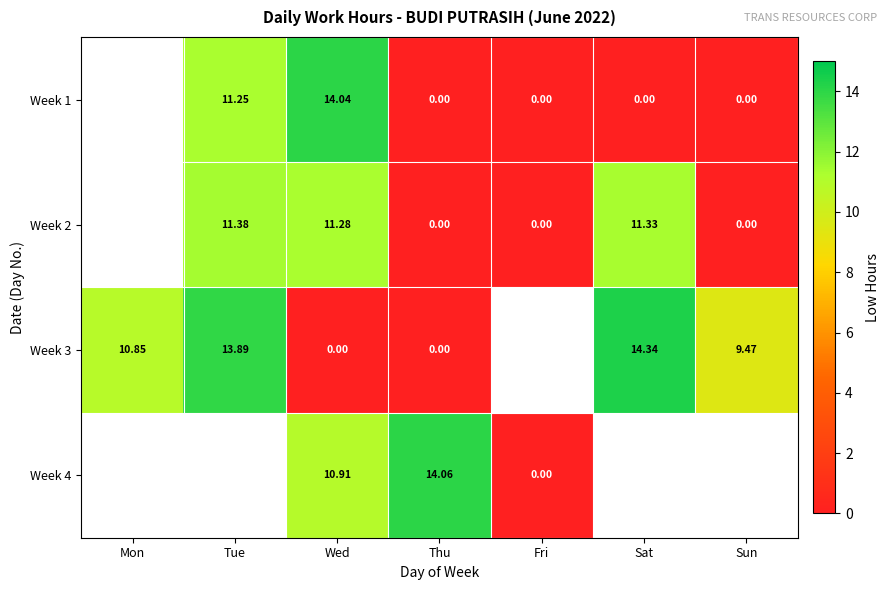

True or false: Week 4 has a value of 14.1 at Thu.

True